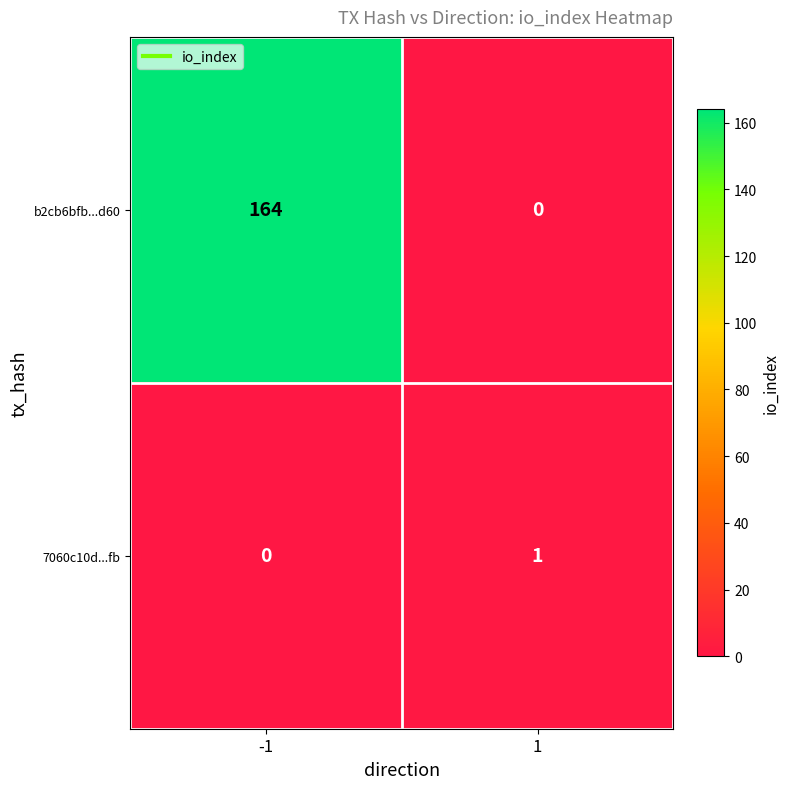

What is the greatest value displayed?

164